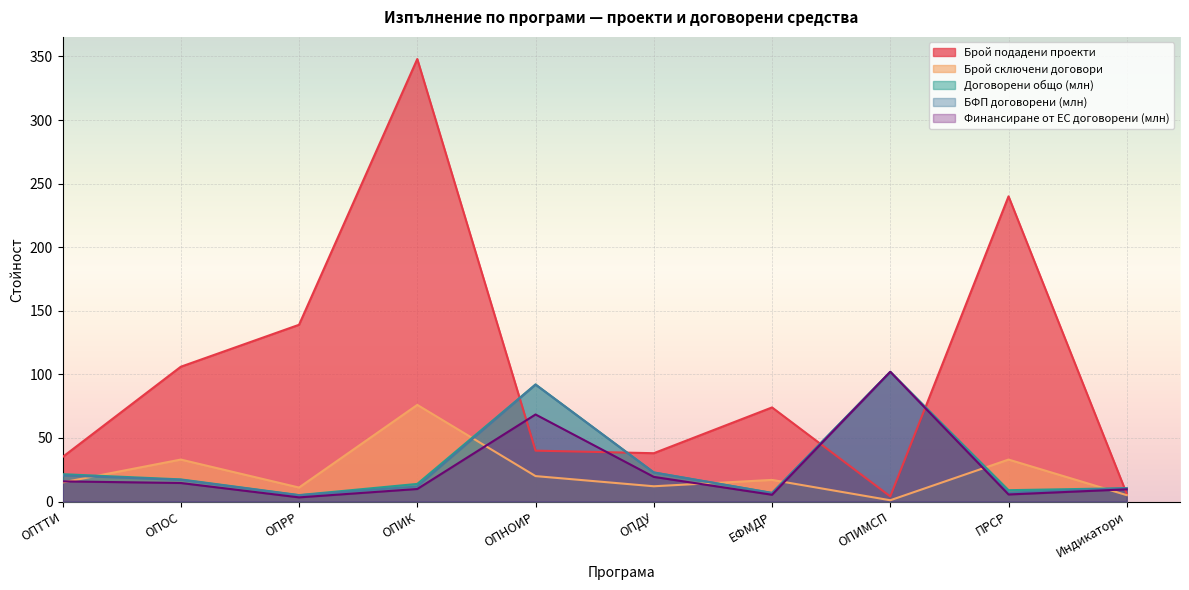

What is the total value across all series at ОПНОИР?

312.5